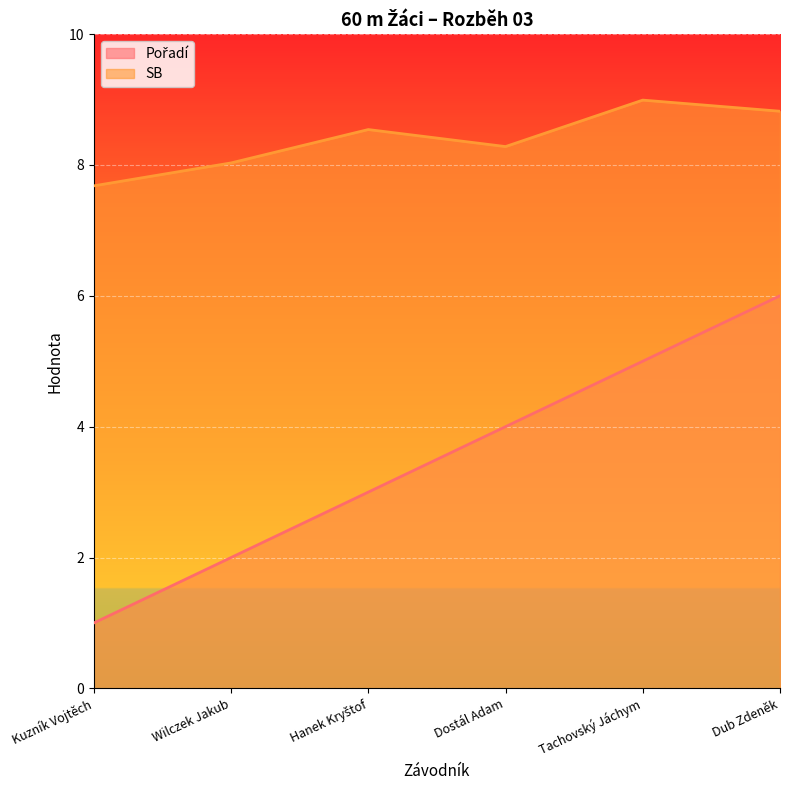

What position from the right is Kuzník Vojtěch?

6